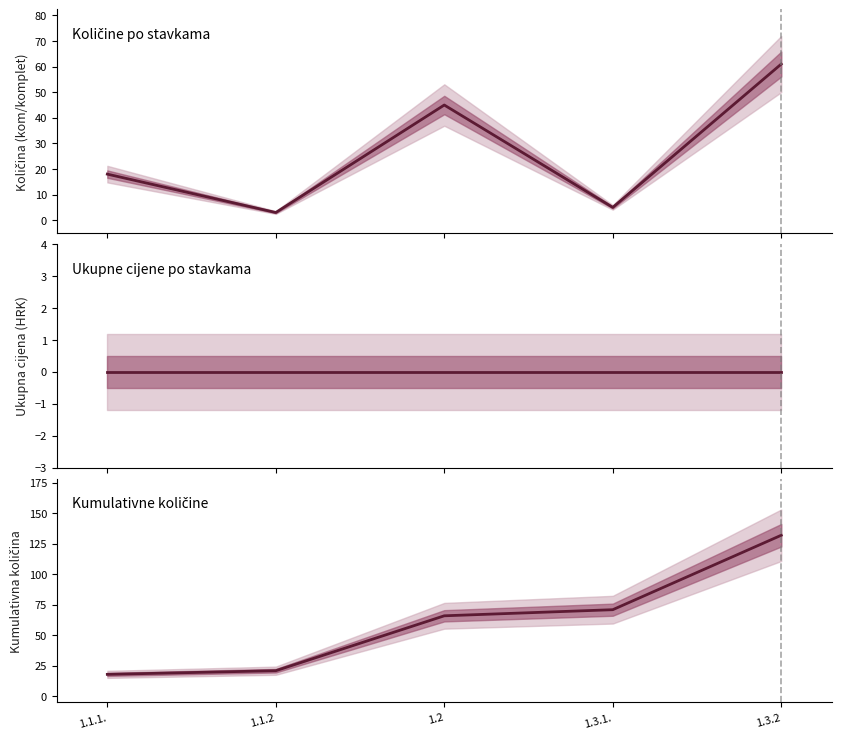

At how many categories does at least one series exceed 43?

3